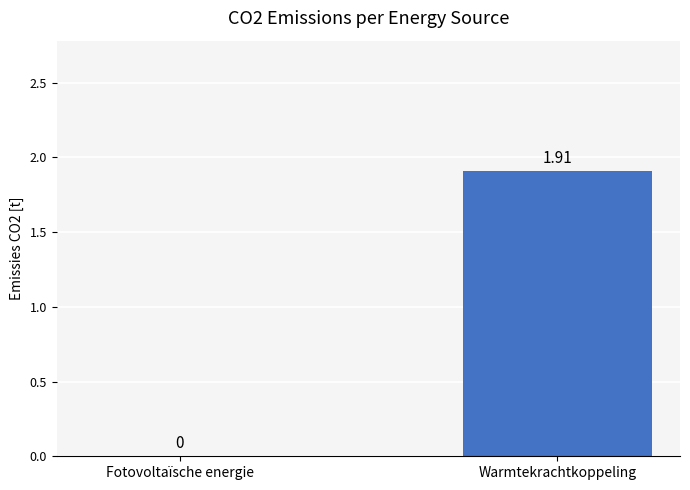

What is the difference between the values at Warmtekrachtkoppeling and Fotovoltaïsche energie?

1.9